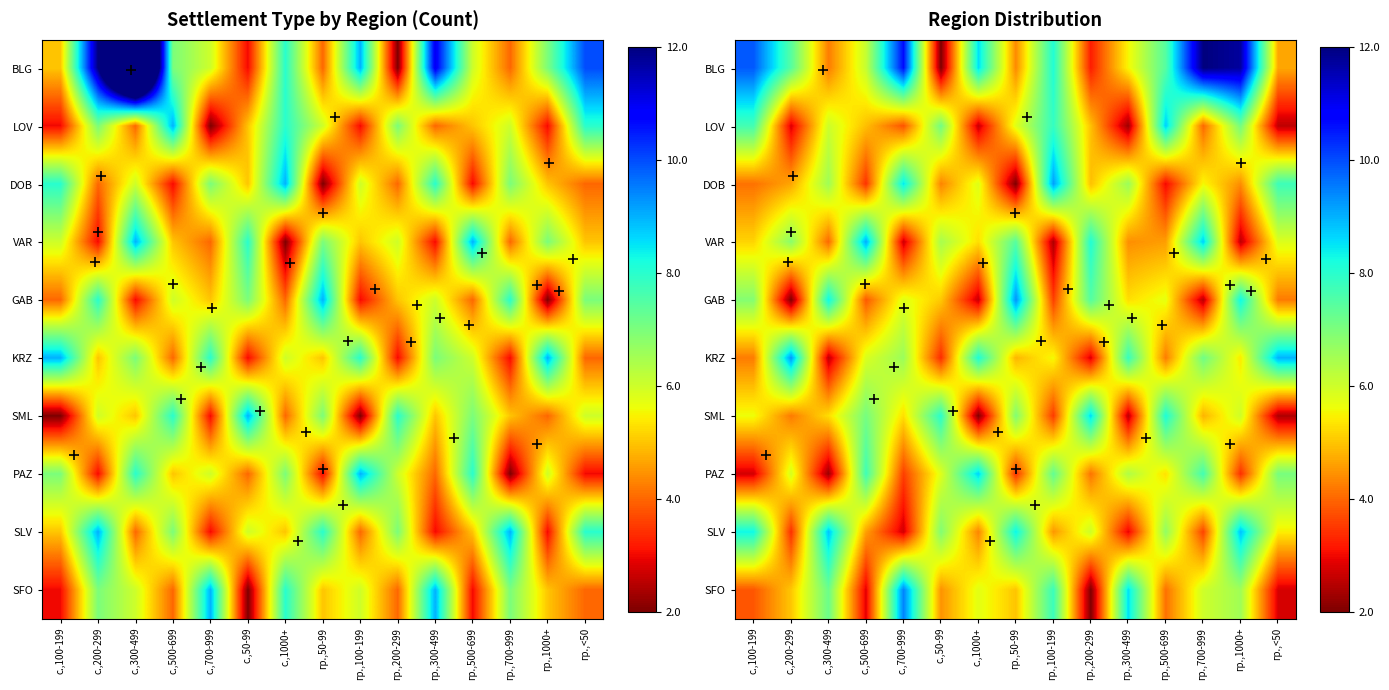

Is the value of SLV at гр.,1000+ greater than the value of SFO at гр.,500-699?

Yes